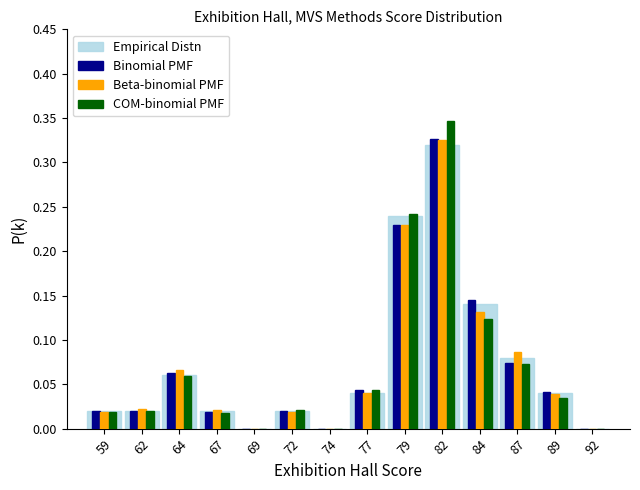

Reading left to right, transcribe this chart: for each range on the x-axis, give the height of each series' bar. The values are not printed on the chart, so give them approximately, as read against the axis.

58.0 to 60.5: Empirical Distn=0.020	Binomial PMF=0.020	Beta-binomial PMF=0.020	COM-binomial PMF=0.020
60.5 to 63.0: Empirical Distn=0.020	Binomial PMF=0.020	Beta-binomial PMF=0.020	COM-binomial PMF=0.020
63.0 to 65.5: Empirical Distn=0.060	Binomial PMF=0.060	Beta-binomial PMF=0.065	COM-binomial PMF=0.060
65.5 to 68.0: Empirical Distn=0.020	Binomial PMF=0.020	Beta-binomial PMF=0.020	COM-binomial PMF=0.020
68.0 to 70.5: Empirical Distn=0	Binomial PMF=0	Beta-binomial PMF=0	COM-binomial PMF=0
70.5 to 73.0: Empirical Distn=0.020	Binomial PMF=0.020	Beta-binomial PMF=0.020	COM-binomial PMF=0.020
73.0 to 75.5: Empirical Distn=0	Binomial PMF=0	Beta-binomial PMF=0	COM-binomial PMF=0
75.5 to 78.0: Empirical Distn=0.040	Binomial PMF=0.045	Beta-binomial PMF=0.040	COM-binomial PMF=0.045
78.0 to 80.5: Empirical Distn=0.240	Binomial PMF=0.230	Beta-binomial PMF=0.230	COM-binomial PMF=0.240
80.5 to 83.0: Empirical Distn=0.320	Binomial PMF=0.325	Beta-binomial PMF=0.325	COM-binomial PMF=0.345
83.0 to 85.5: Empirical Distn=0.140	Binomial PMF=0.145	Beta-binomial PMF=0.130	COM-binomial PMF=0.125
85.5 to 88.0: Empirical Distn=0.080	Binomial PMF=0.075	Beta-binomial PMF=0.085	COM-binomial PMF=0.075
88.0 to 90.5: Empirical Distn=0.040	Binomial PMF=0.040	Beta-binomial PMF=0.040	COM-binomial PMF=0.035
90.5 to 93.0: Empirical Distn=0	Binomial PMF=0	Beta-binomial PMF=0	COM-binomial PMF=0